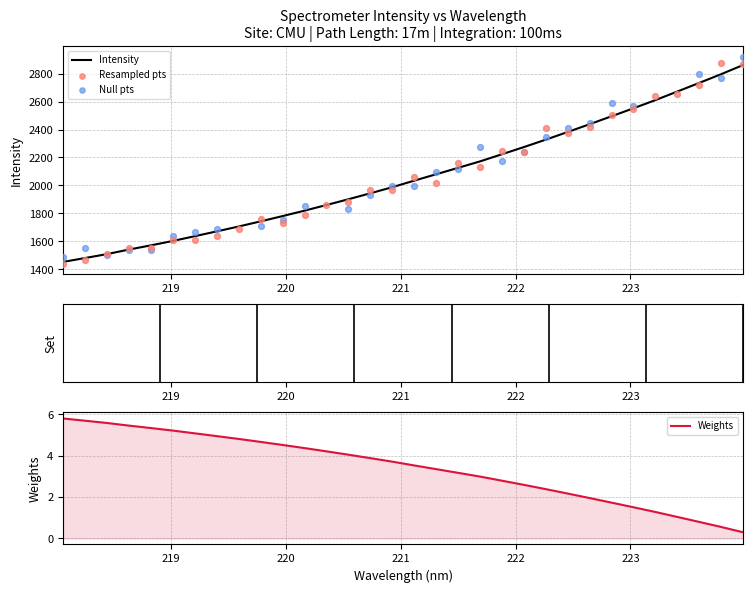

Which has a higher value, 222.0721 or 219.9712?

222.0721